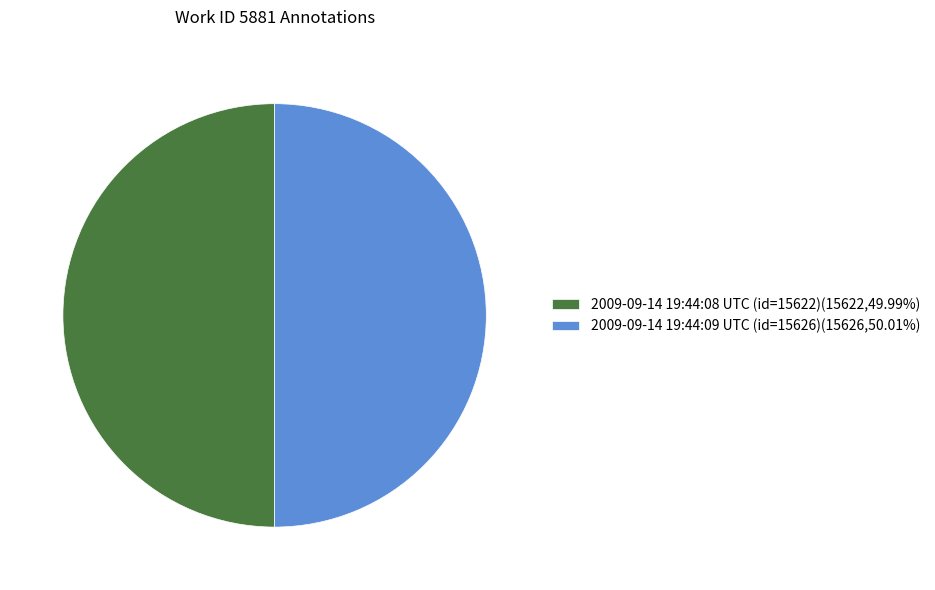

Approximately how many times larger is the value at 2009-09-14 19:44:09 UTC (id=15626)(15626,50.01%) compared to 2009-09-14 19:44:08 UTC (id=15622)(15622,49.99%)?

1.0